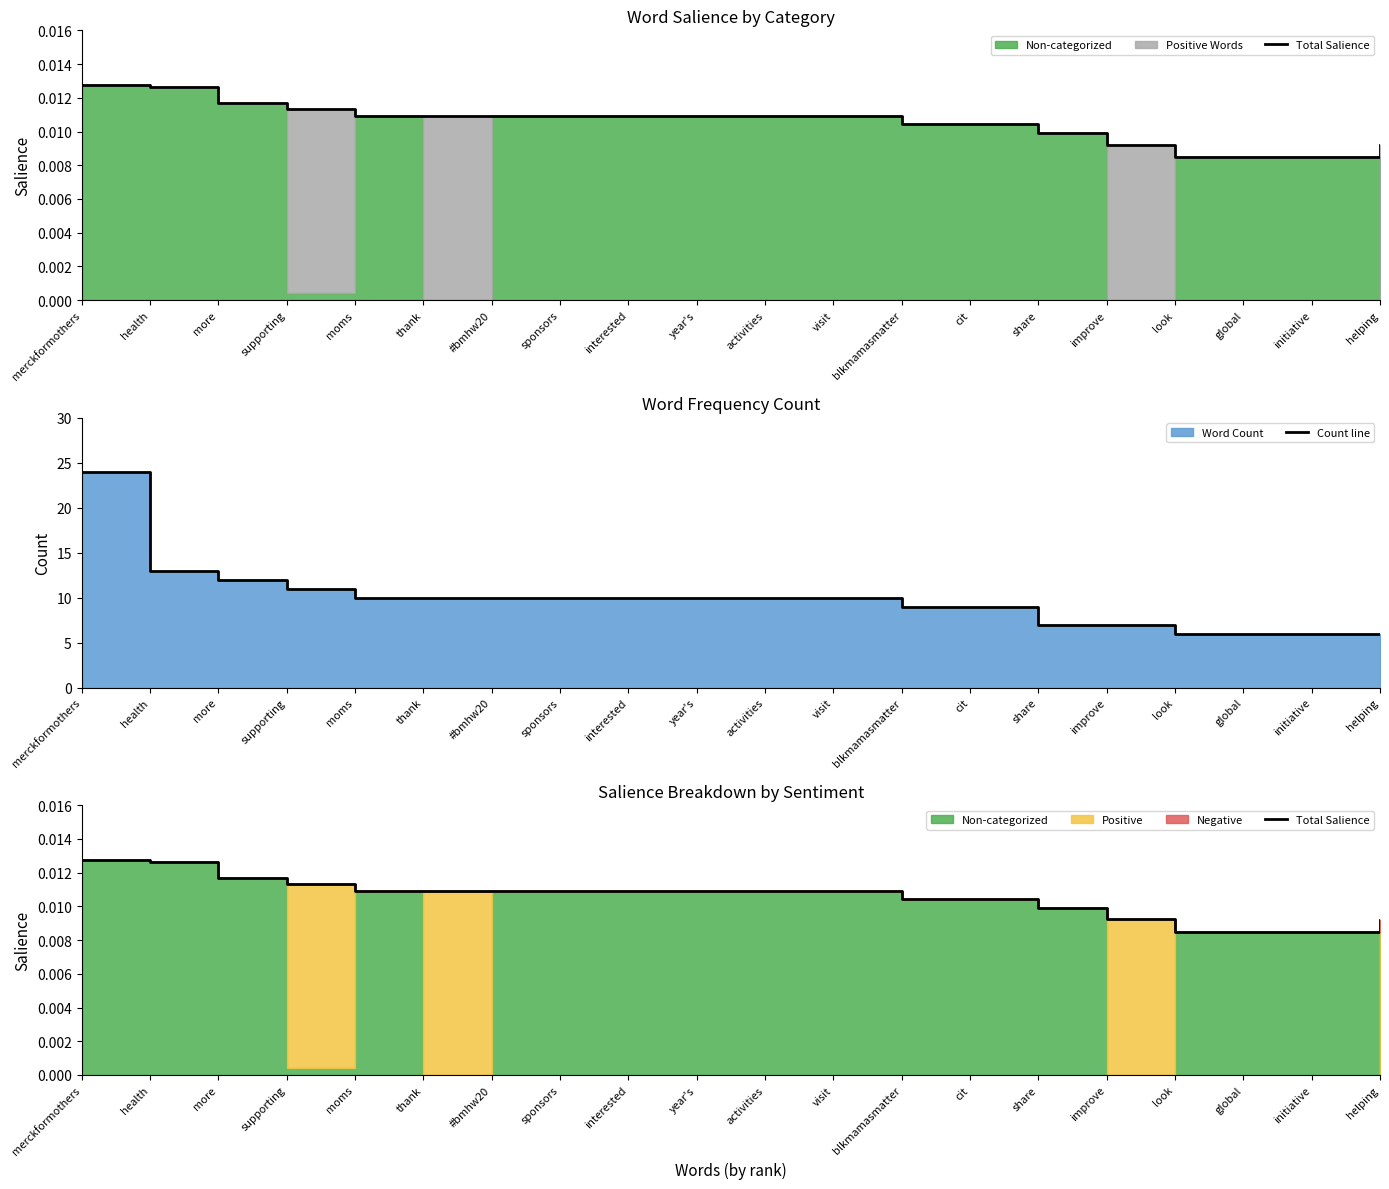

True or false: Total Salience and Count line intersect in this chart.

False